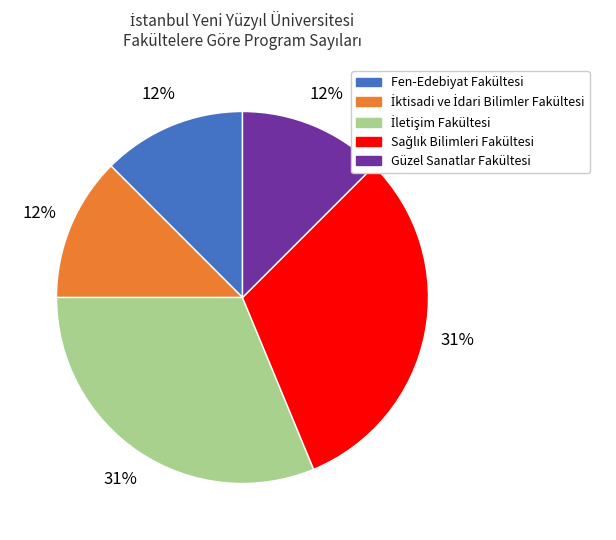

Count the number of slices in the pie.

5